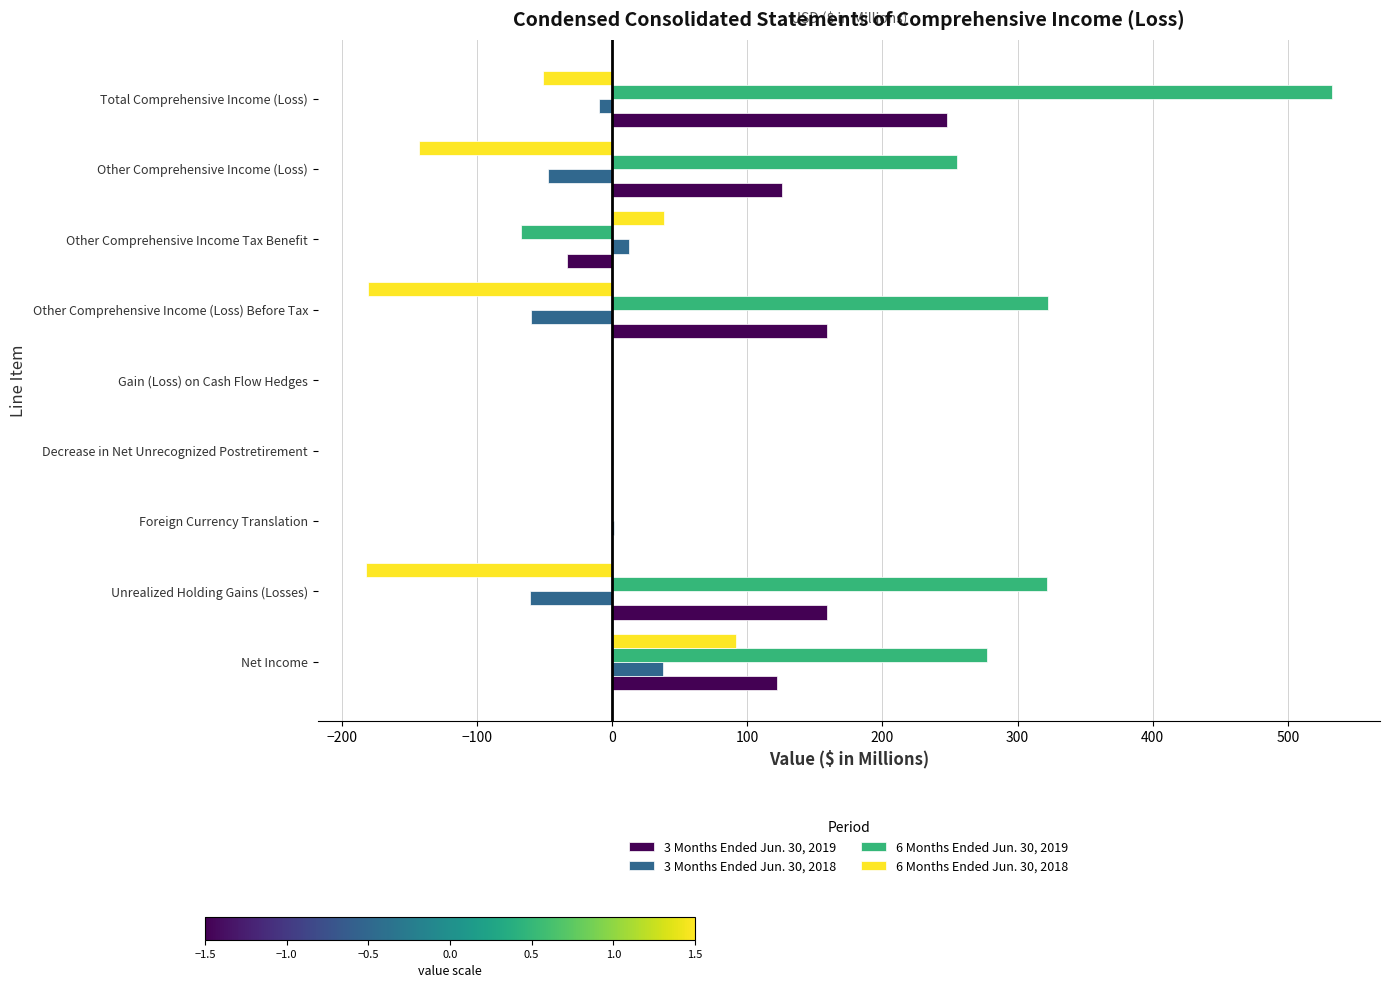

Count the number of data series in this chart.

4